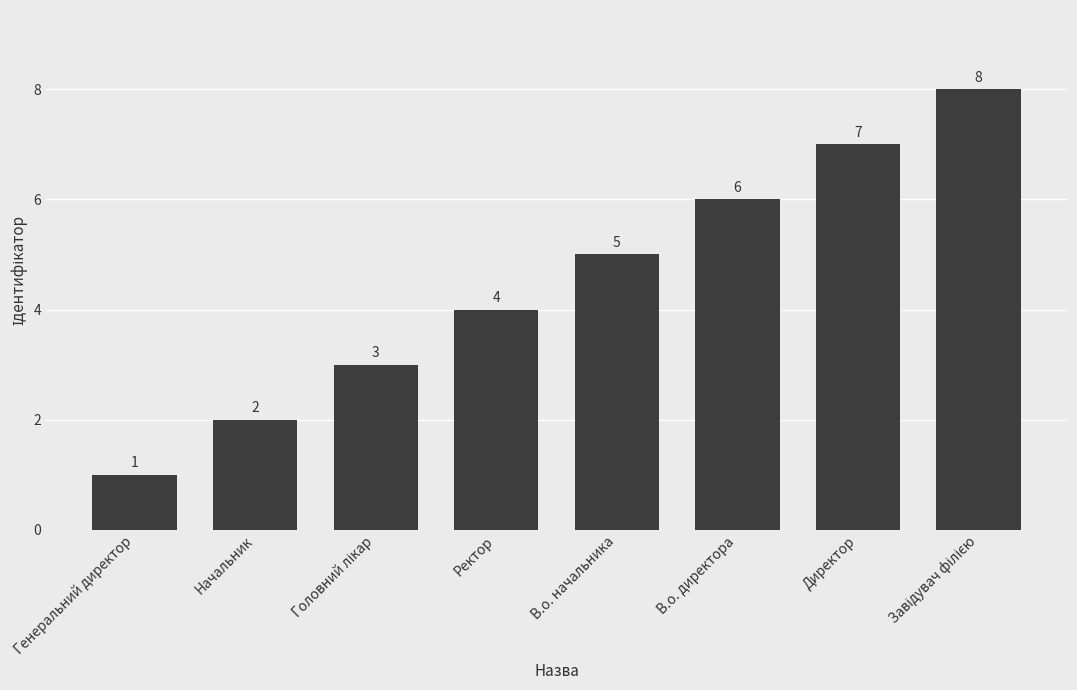

What is the label of the 6th bar from the left?

В.о. директора